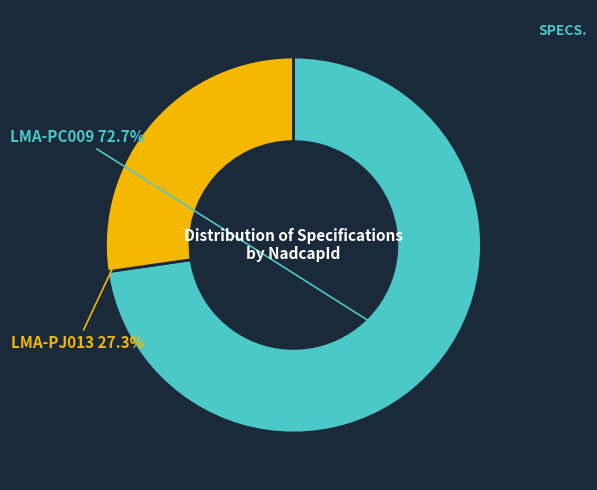

Count the number of slices in the pie.

2